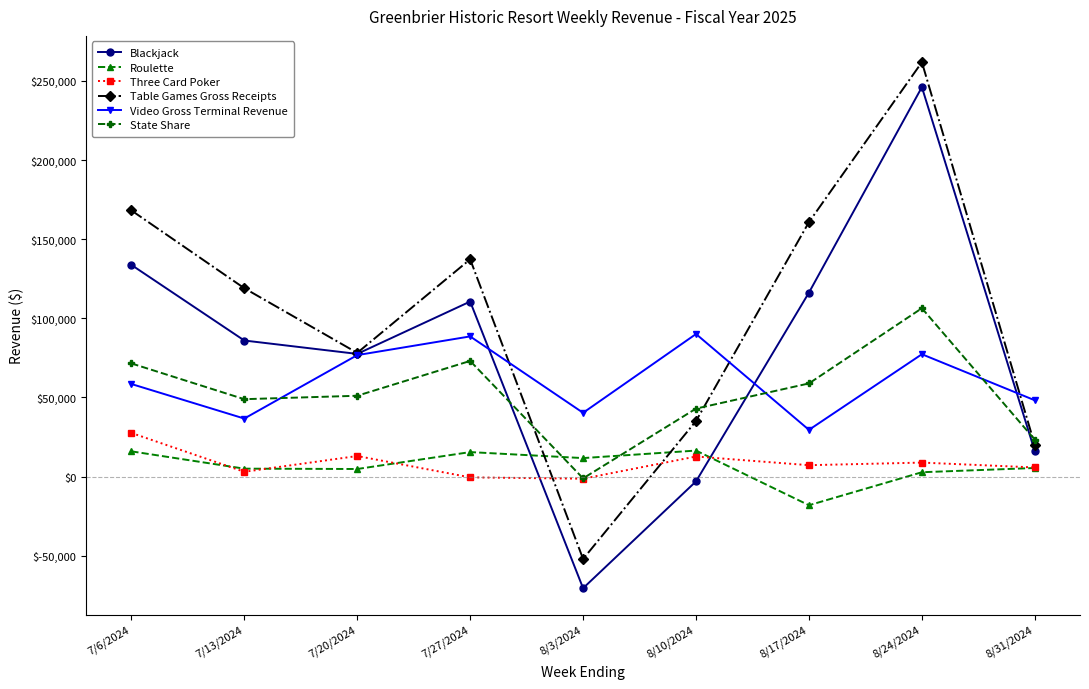

What is the approximate value of Three Card Poker at 7/13/2024?

3040.0